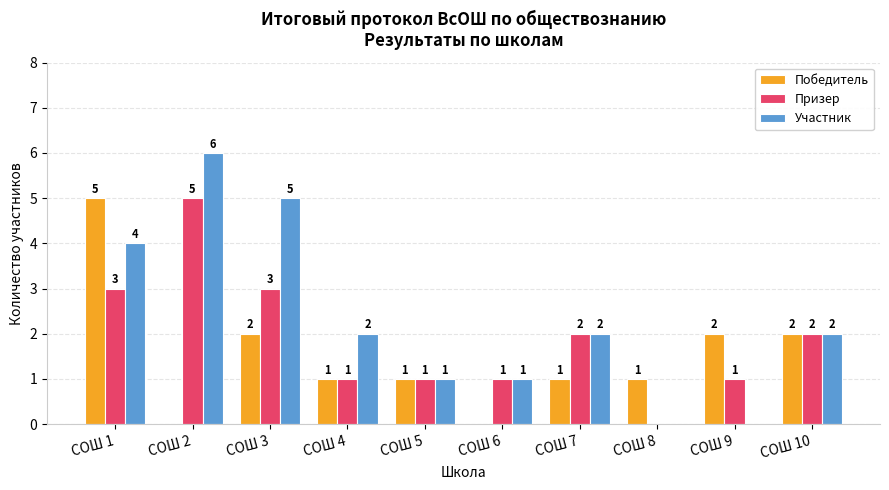

Reading right to left, extract all data points from this chart.

Победитель: 2	2	1	1	0	1	1	2	0	5
Призер: 2	1	0	2	1	1	1	3	5	3
Участник: 2	0	0	2	1	1	2	5	6	4